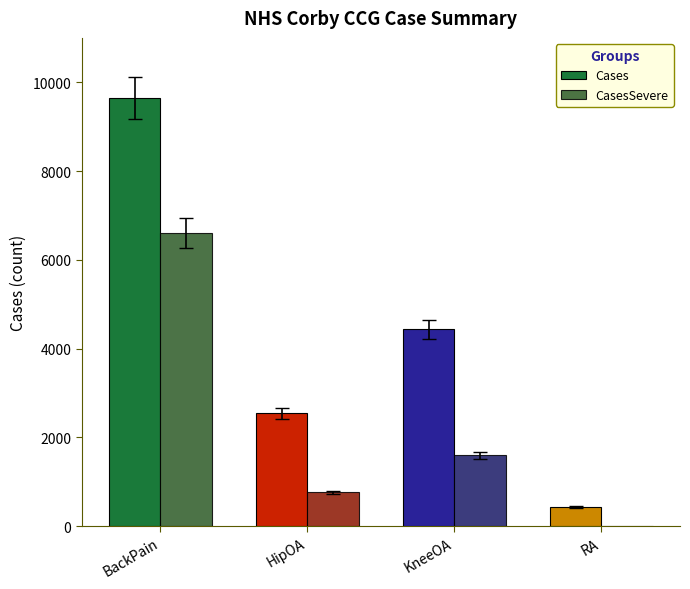

What is the sum of the CasesSevere values at KneeOA and HipOA?

2362